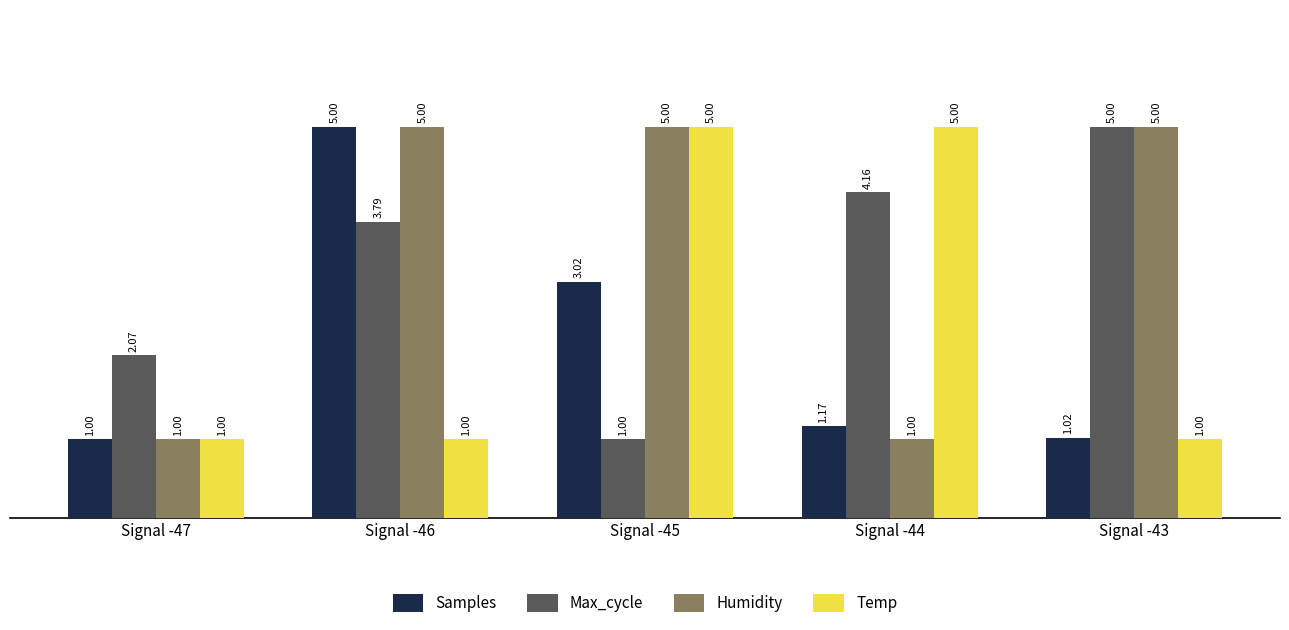

Rank the series by their average value, from highest to lowest.

Humidity, Max_cycle, Temp, Samples